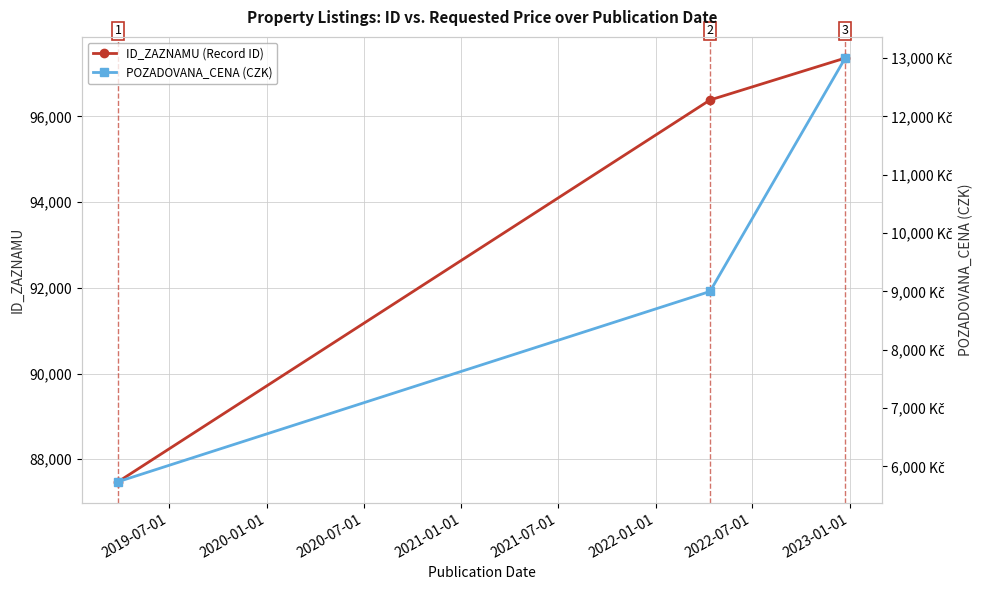

What is the lowest value of the ID_ZAZNAMU (Record ID) series?

87477